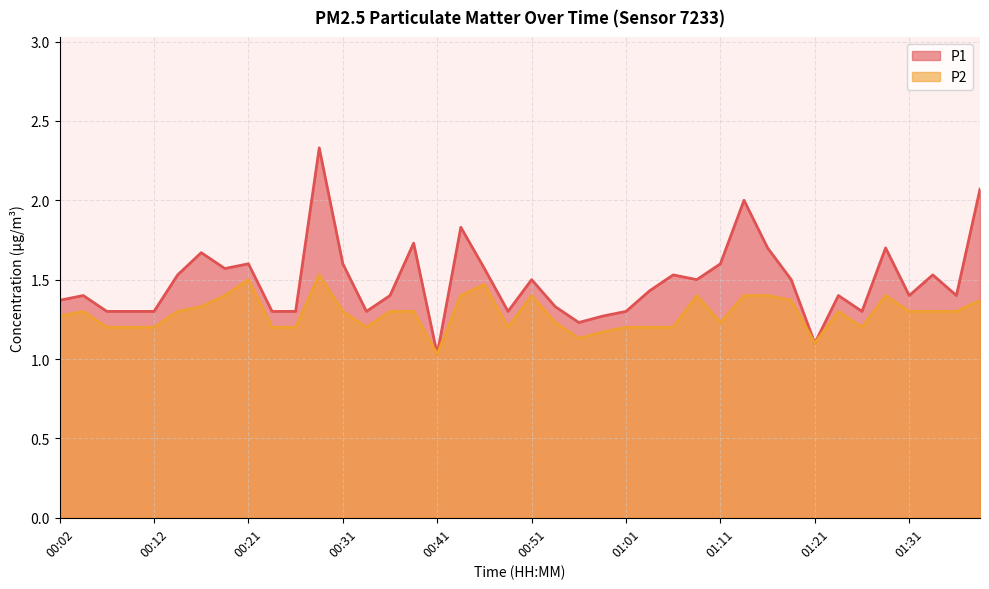

Reading left to right, list all the values displayed in this chart.

P1: 1.4	1.4	1.3	1.3	1.3	1.5	1.7	1.6	1.6	1.3	1.3	2.3	1.6	1.3	1.4	1.7	1.0	1.8	1.6	1.3	1.5	1.3	1.2	1.3	1.3	1.4	1.5	1.5	1.6	2.0	1.7	1.5	1.1	1.4	1.3	1.7	1.4	1.5	1.4	2.1
P2: 1.3	1.3	1.2	1.2	1.2	1.3	1.3	1.4	1.5	1.2	1.2	1.5	1.3	1.2	1.3	1.3	1.0	1.4	1.5	1.2	1.4	1.2	1.1	1.2	1.2	1.2	1.2	1.4	1.2	1.4	1.4	1.4	1.1	1.3	1.2	1.4	1.3	1.3	1.3	1.4